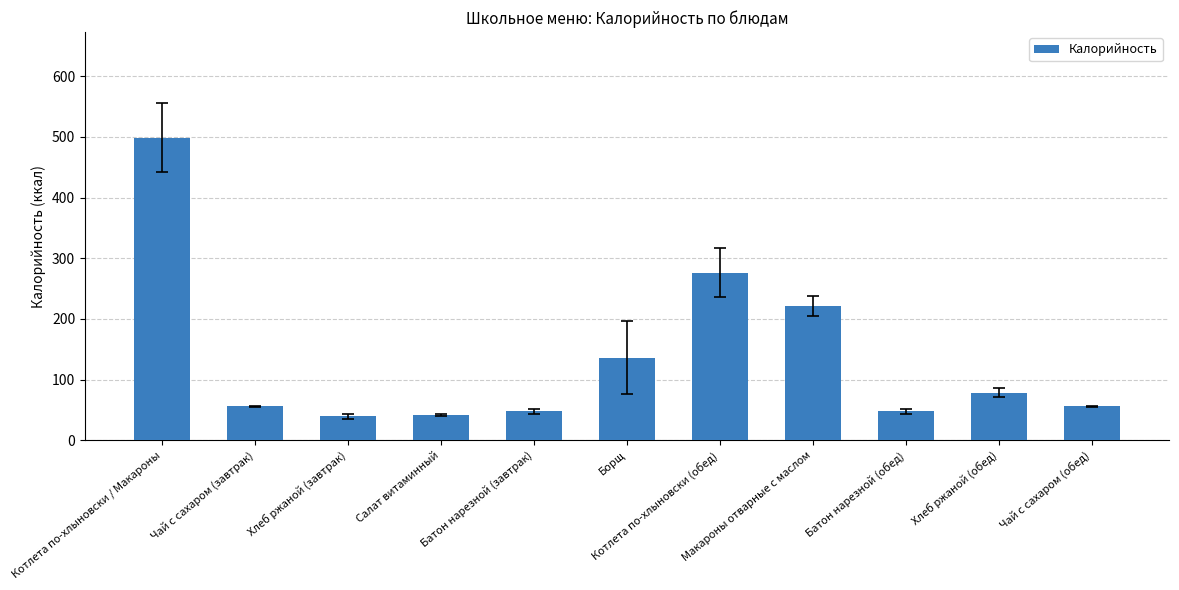

What is the maximum value shown in the chart?

498.3